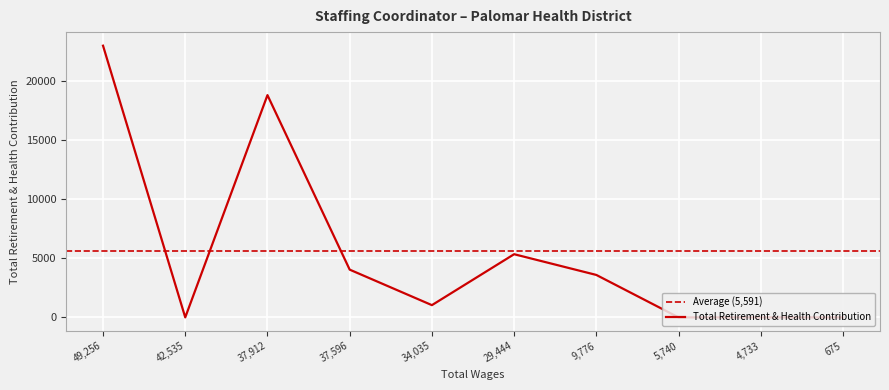

What is the sum of all values?

55914